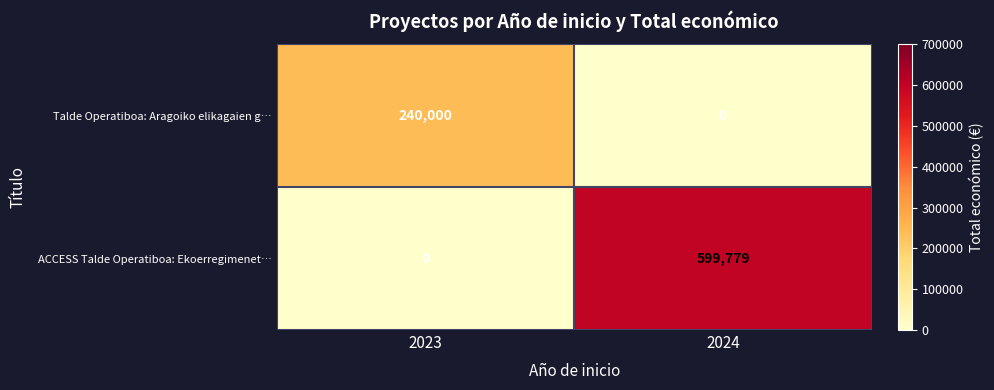

At 2024, list the series in order from smallest to largest.

Talde Operatiboa: Aragoiko elikagaien g…, ACCESS Talde Operatiboa: Ekoerregimenet…